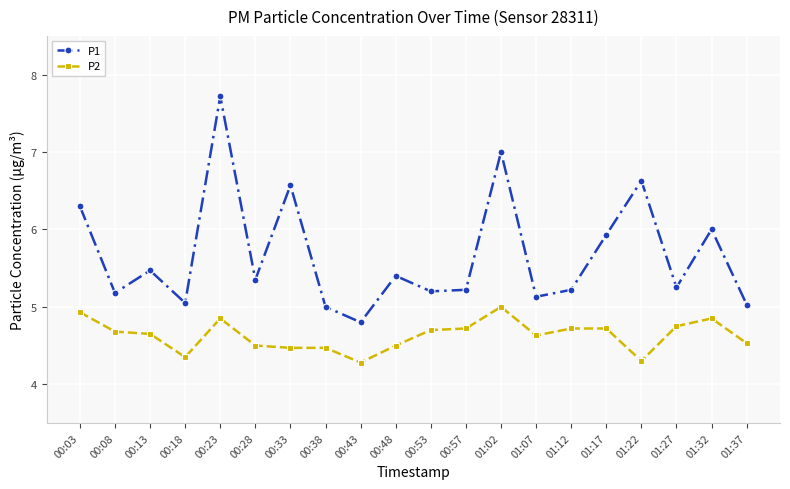

Is this an area chart (filled region under the line)?

No